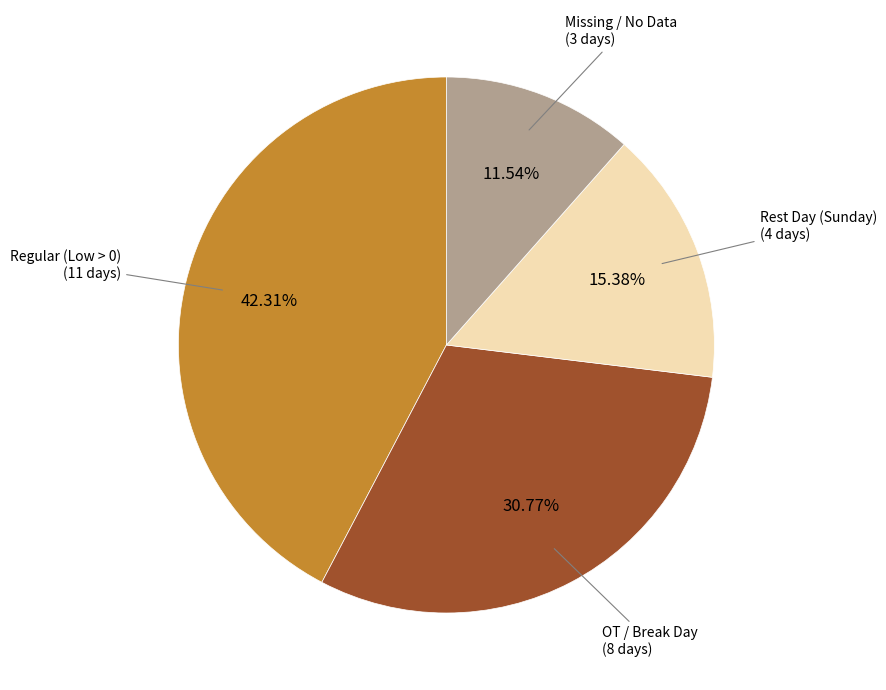

Does any single category account for the majority?

No